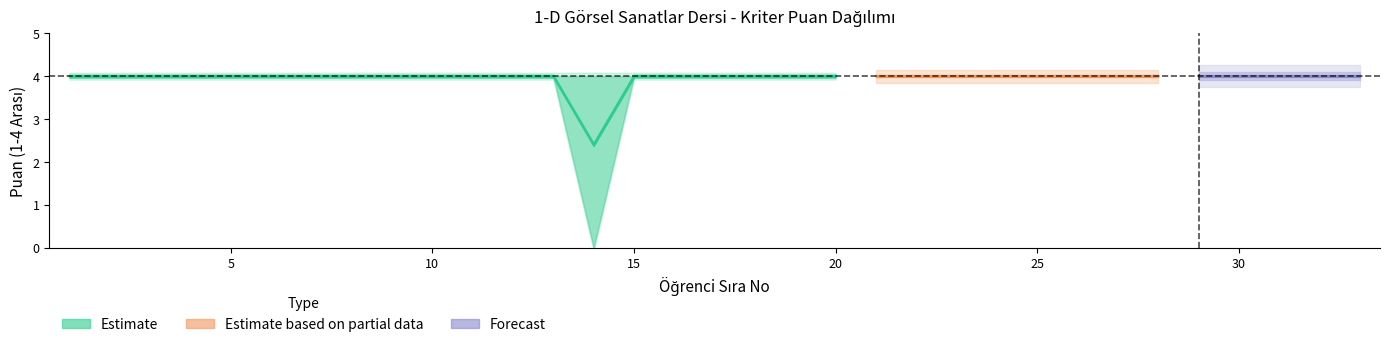

True or false: criterion_3 and criterion_4 cross at least once.

False